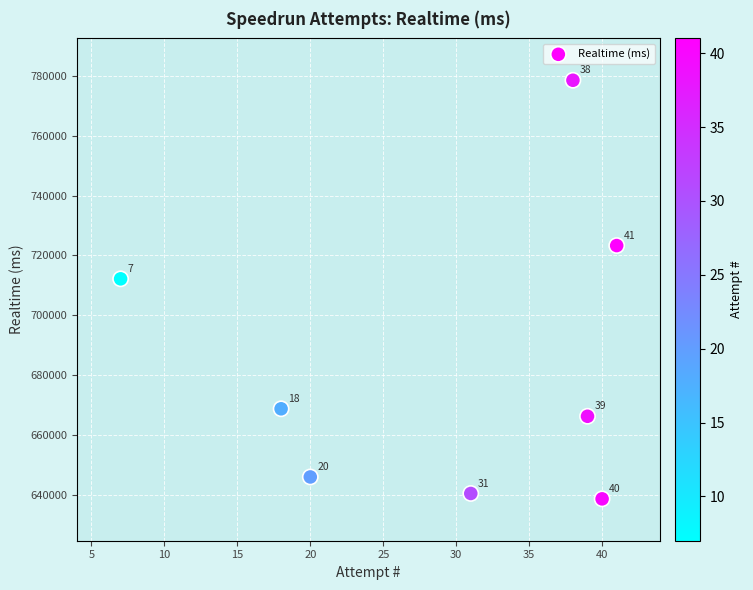

What Y value in the scatter plot is closest to 708590?

712178